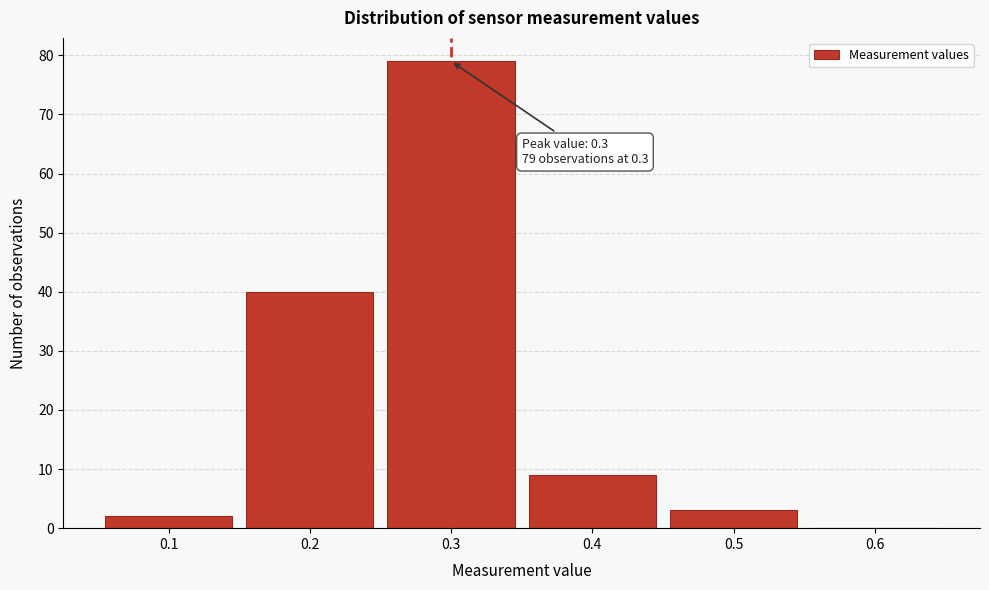

Which range on the x-axis has the tallest bar?

0.25 to 0.35